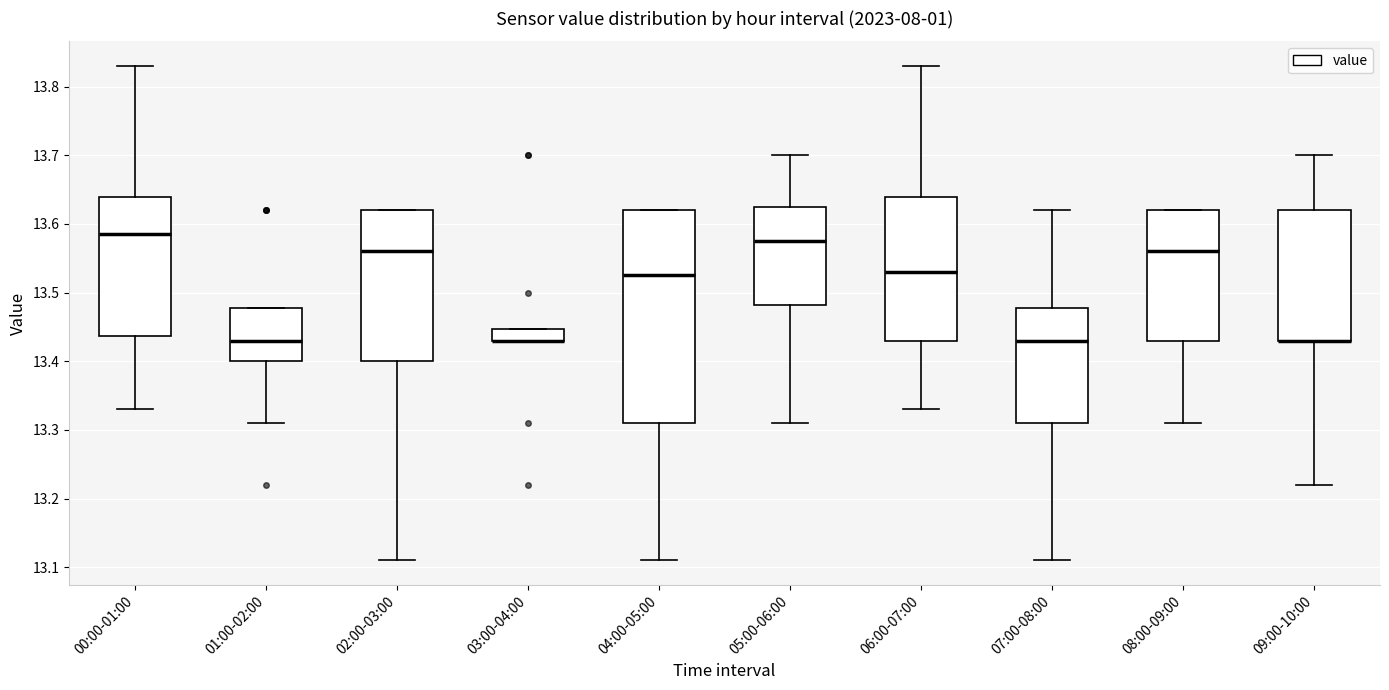

Reading left to right, transcribe this box plot: for each box, give where its median line is, the range the box spans, and where its two whiskers end, as read against the y-axis. The values are not printed on the chart, so give them approximately, as read against the axis.

00:00-01:00: median 13.59, box 13.44 to 13.64, whiskers 13.33 to 13.83
01:00-02:00: median 13.43, box 13.40 to 13.48, whiskers 13.31 to 13.48
02:00-03:00: median 13.56, box 13.40 to 13.62, whiskers 13.11 to 13.62
03:00-04:00: median 13.43 (drawn on the box's lower edge), box 13.43 to 13.45, whiskers 13.43 to 13.45
04:00-05:00: median 13.53, box 13.31 to 13.62, whiskers 13.11 to 13.62
05:00-06:00: median 13.58, box 13.48 to 13.63, whiskers 13.31 to 13.70
06:00-07:00: median 13.53, box 13.43 to 13.64, whiskers 13.33 to 13.83
07:00-08:00: median 13.43, box 13.31 to 13.48, whiskers 13.11 to 13.62
08:00-09:00: median 13.56, box 13.43 to 13.62, whiskers 13.31 to 13.62
09:00-10:00: median 13.43 (drawn on the box's lower edge), box 13.43 to 13.62, whiskers 13.22 to 13.70